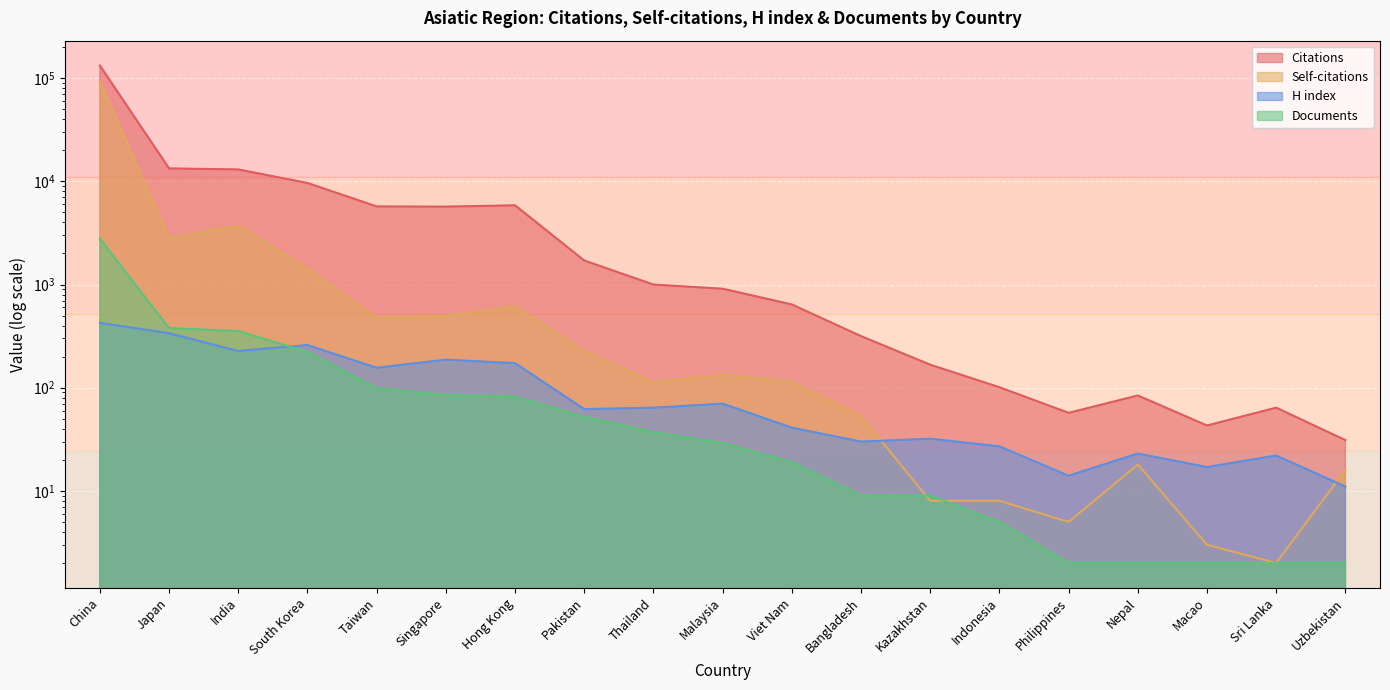

Rank the series by their maximum value, from lowest to highest.

H index, Documents, Self-citations, Citations